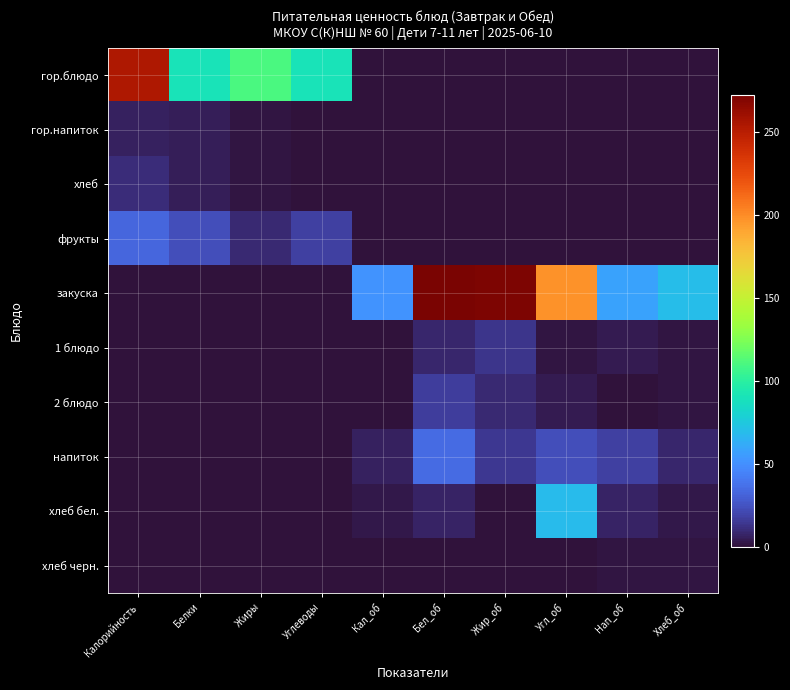

At which category does the chart reach its peak across all series?

Бел_об